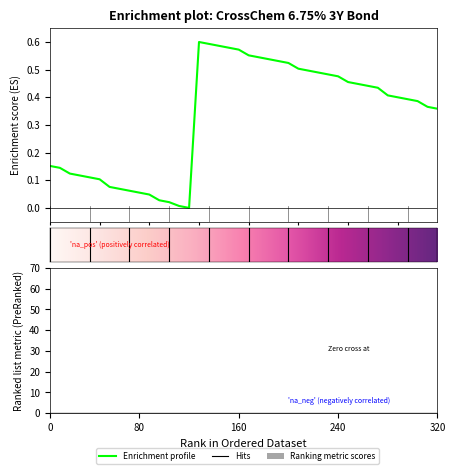

What is the average value?

0.3